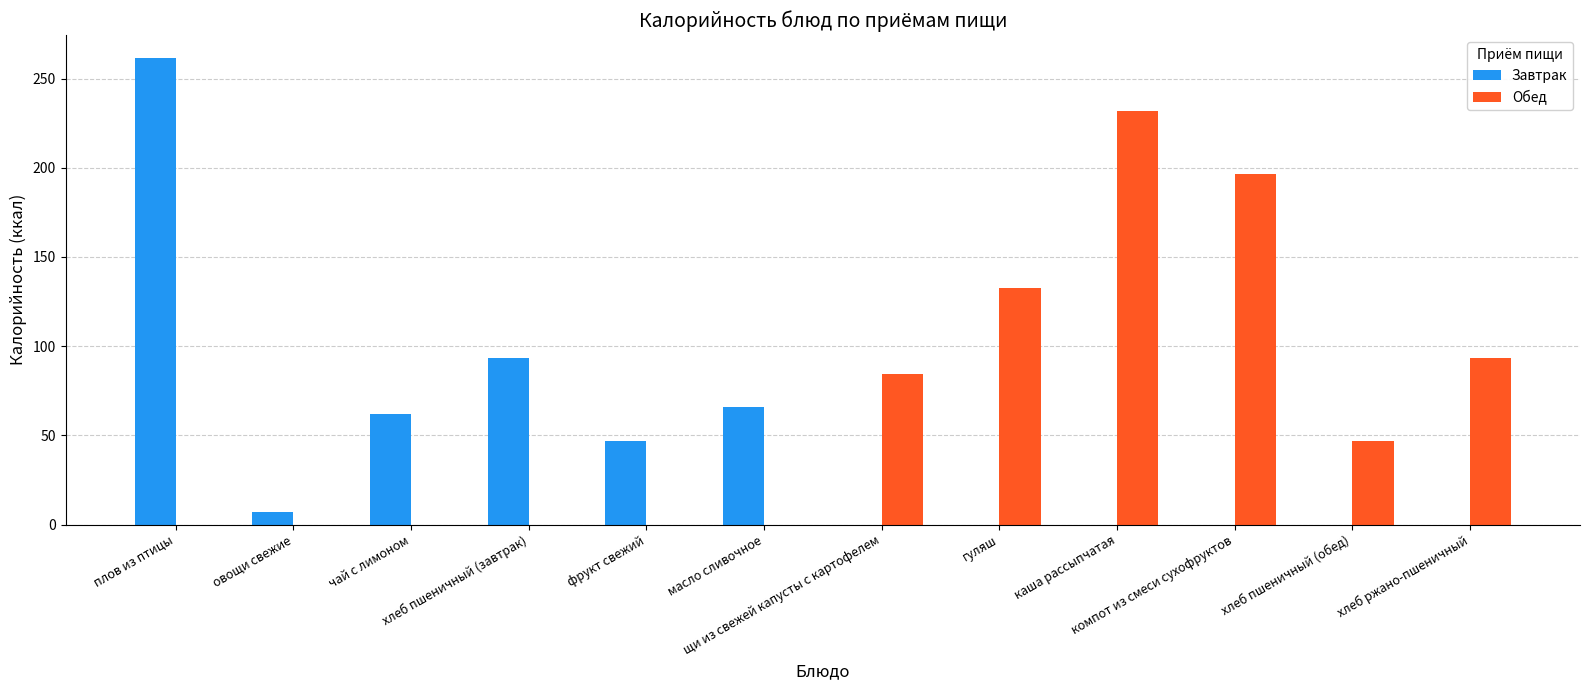

How many distinct data groups are displayed?

2